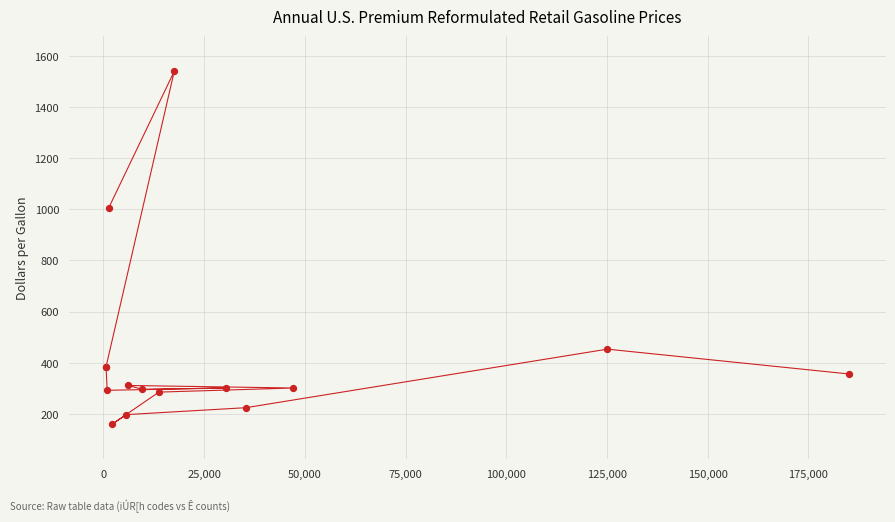

What Y value in the scatter plot is closest to 850?

1005